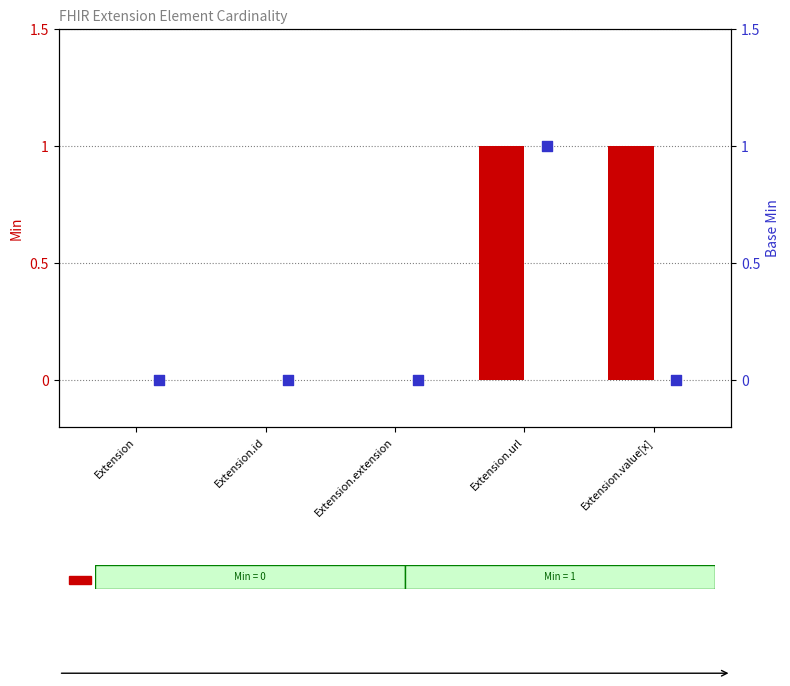

Is the value of Min at Extension.url greater than the value of Base Min at Extension.id?

Yes